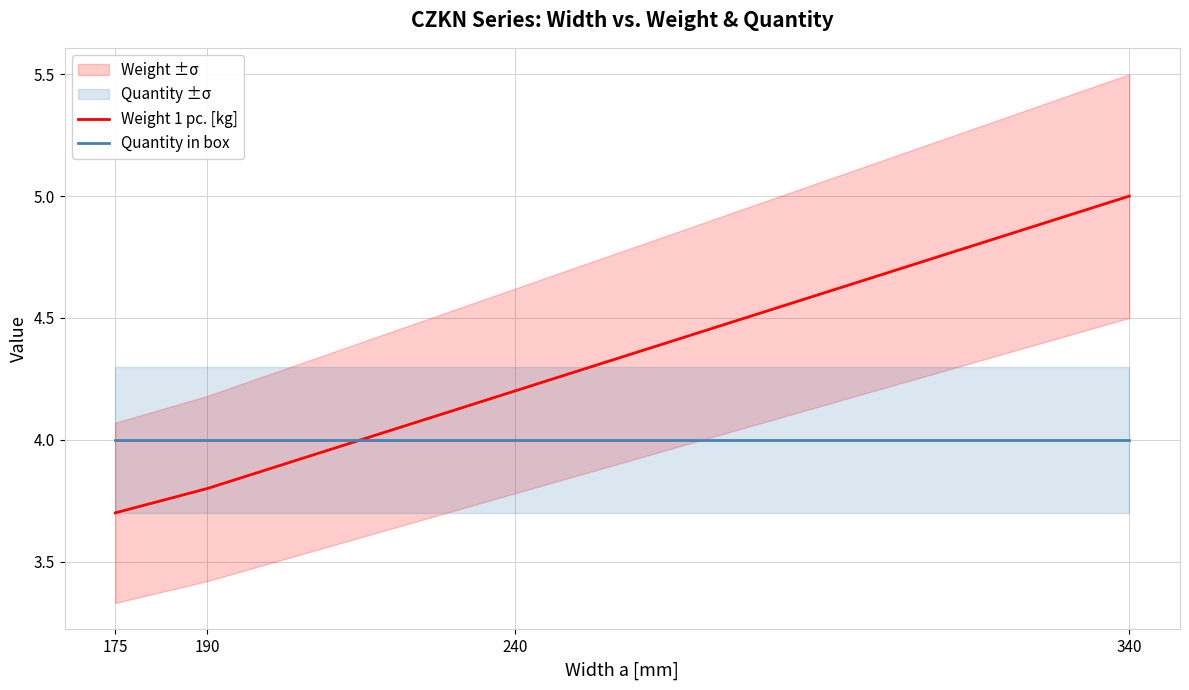

What is the lowest value of the Weight 1 pc. [kg] series?

3.7